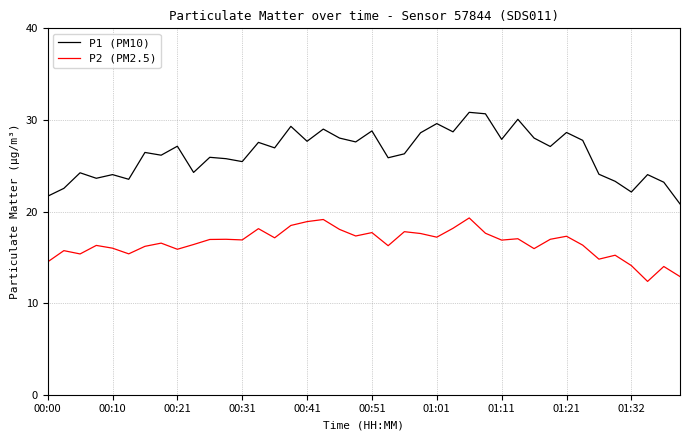

Is this an area chart (filled region under the line)?

No